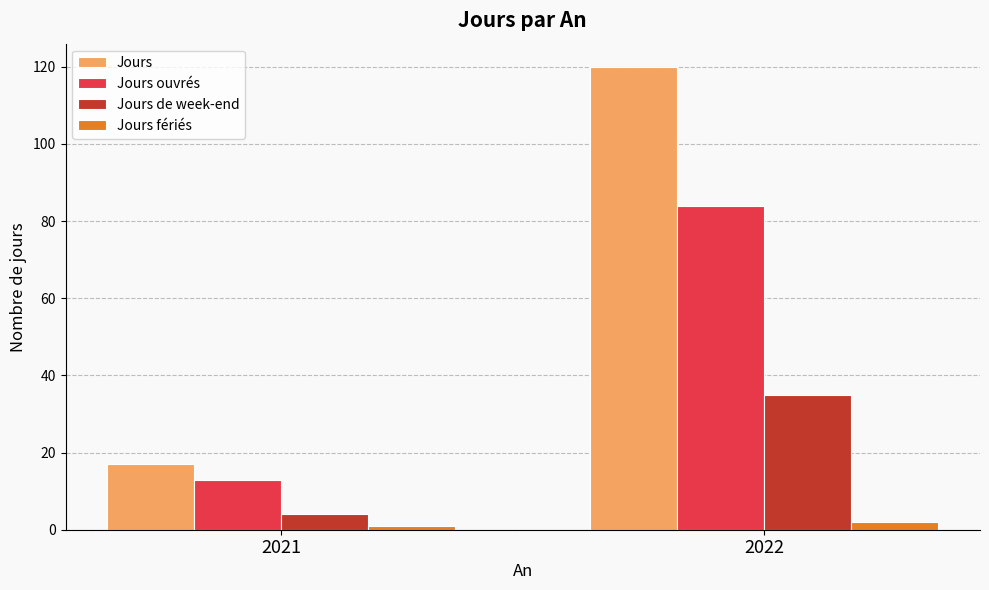

Rank the series at 2022 from lowest to highest value.

Jours fériés, Jours de week-end, Jours ouvrés, Jours